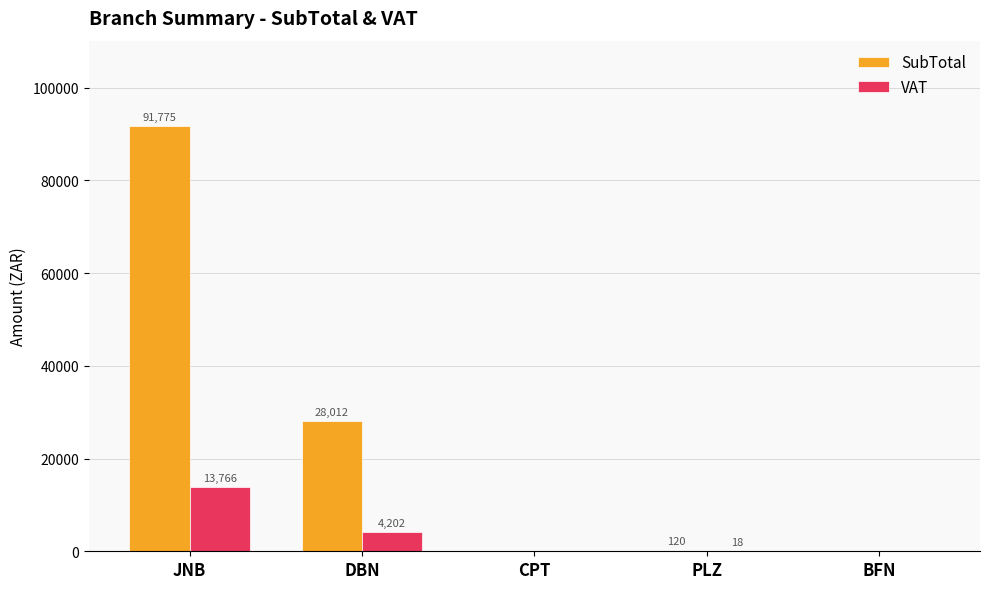

How many positive values does the SubTotal series have?

3